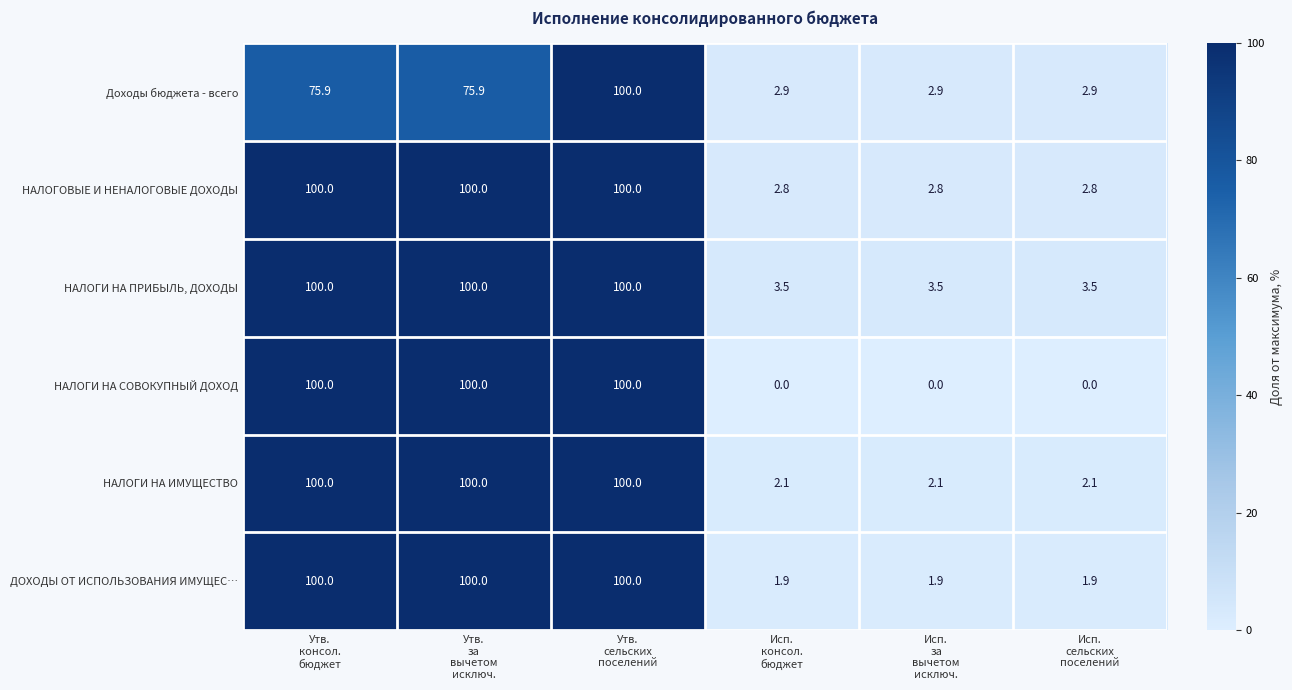

Which series has the largest total across all categories?

НАЛОГИ НА ПРИБЫЛЬ, ДОХОДЫ